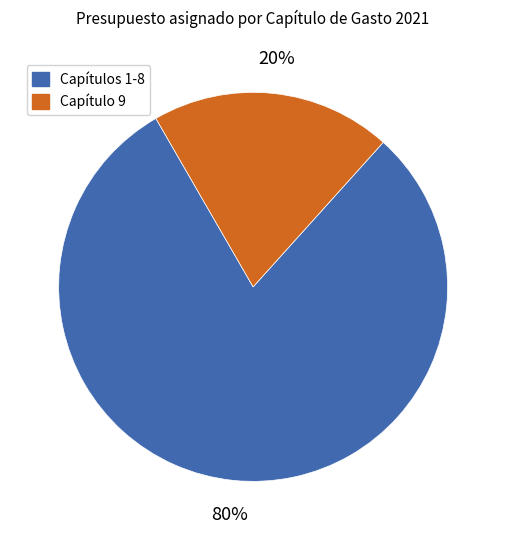

To the nearest percent, what is the average slice percentage?

50%